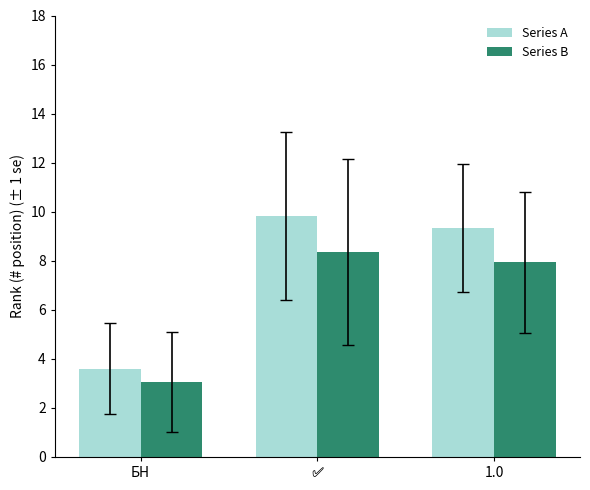

Which series has the widest spread of values?

Series A